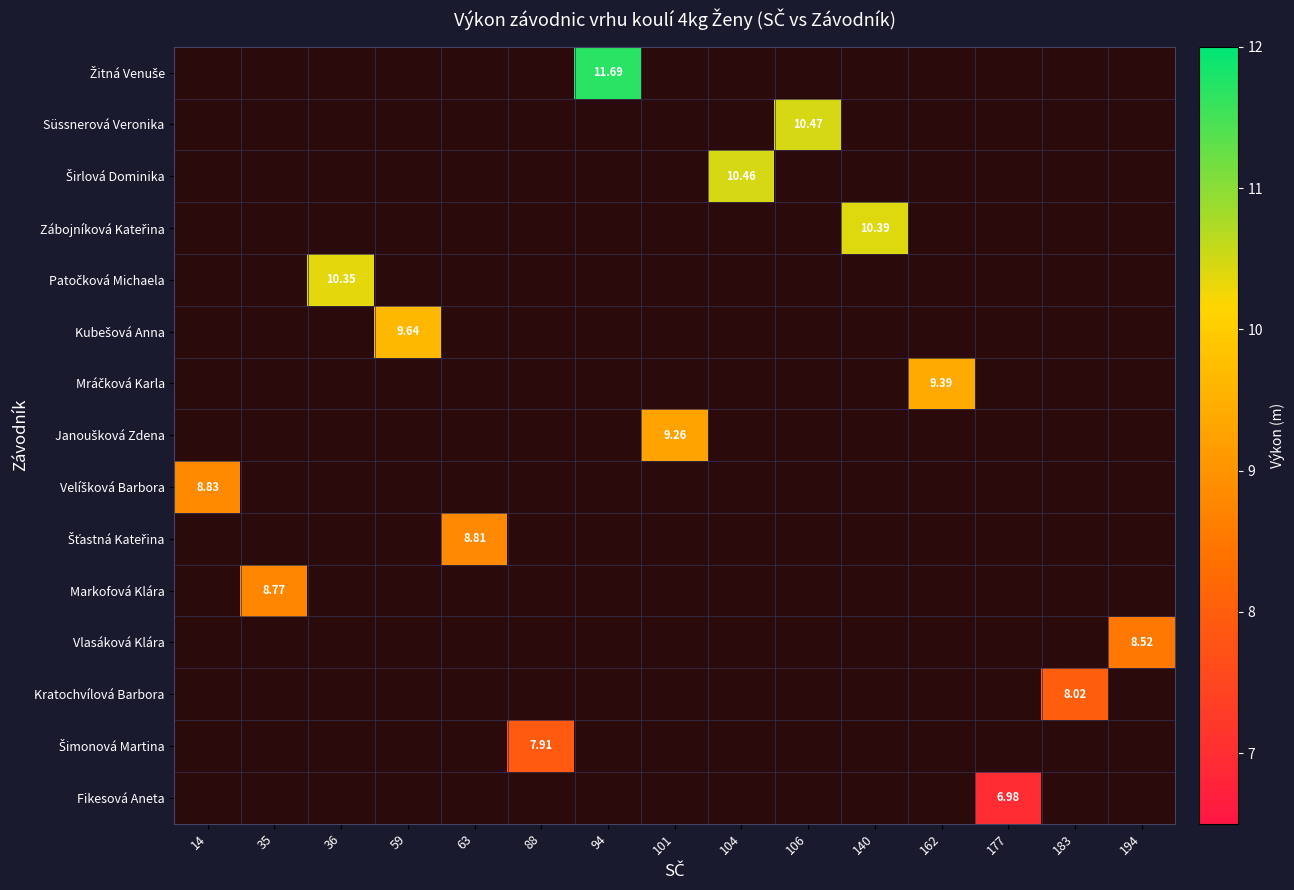

Count the number of data series in this chart.

15